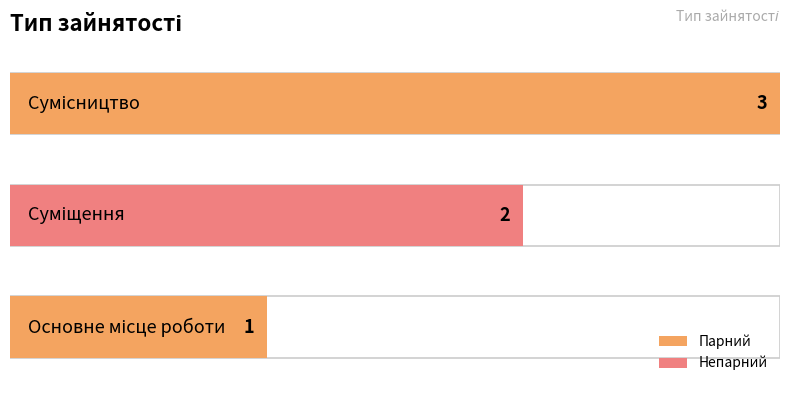

What position from the left is Основне місце роботи?

1